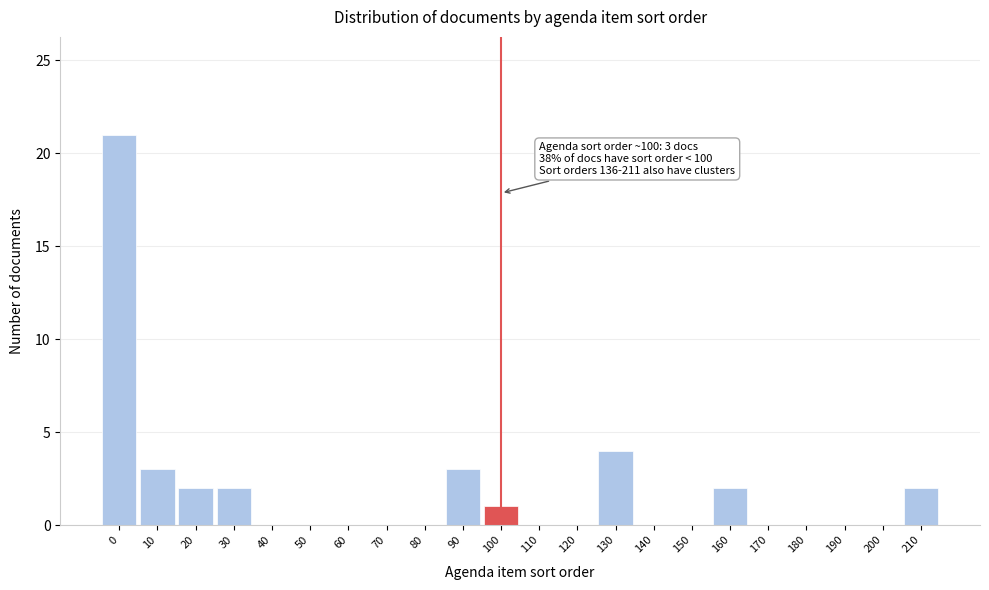

Reading left to right, what are all the values shown in this chart?

0=21	10=3	20=2	30=2	40=0	50=0	60=0	70=0	80=0	90=3	100=1	110=0	120=0	130=4	140=0	150=0	160=2	170=0	180=0	190=0	200=0	210=2